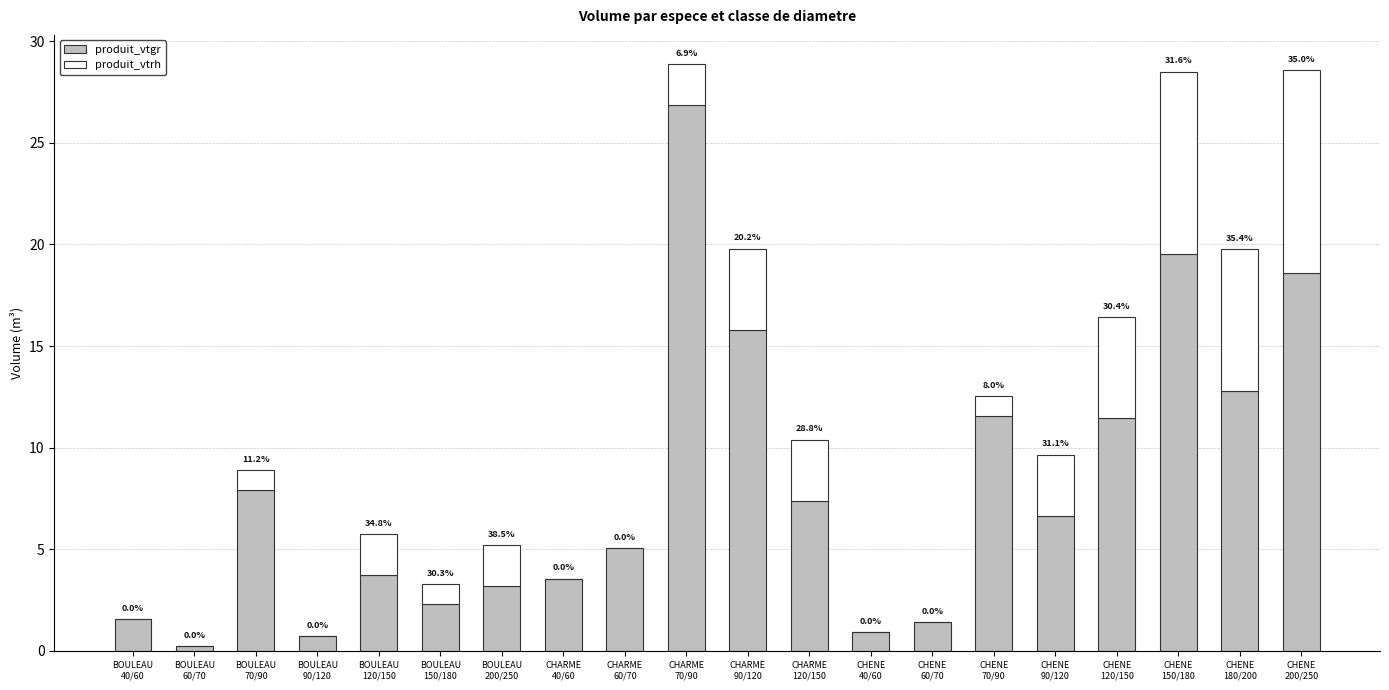

What position from the right is BOULEAU
120/150?

16